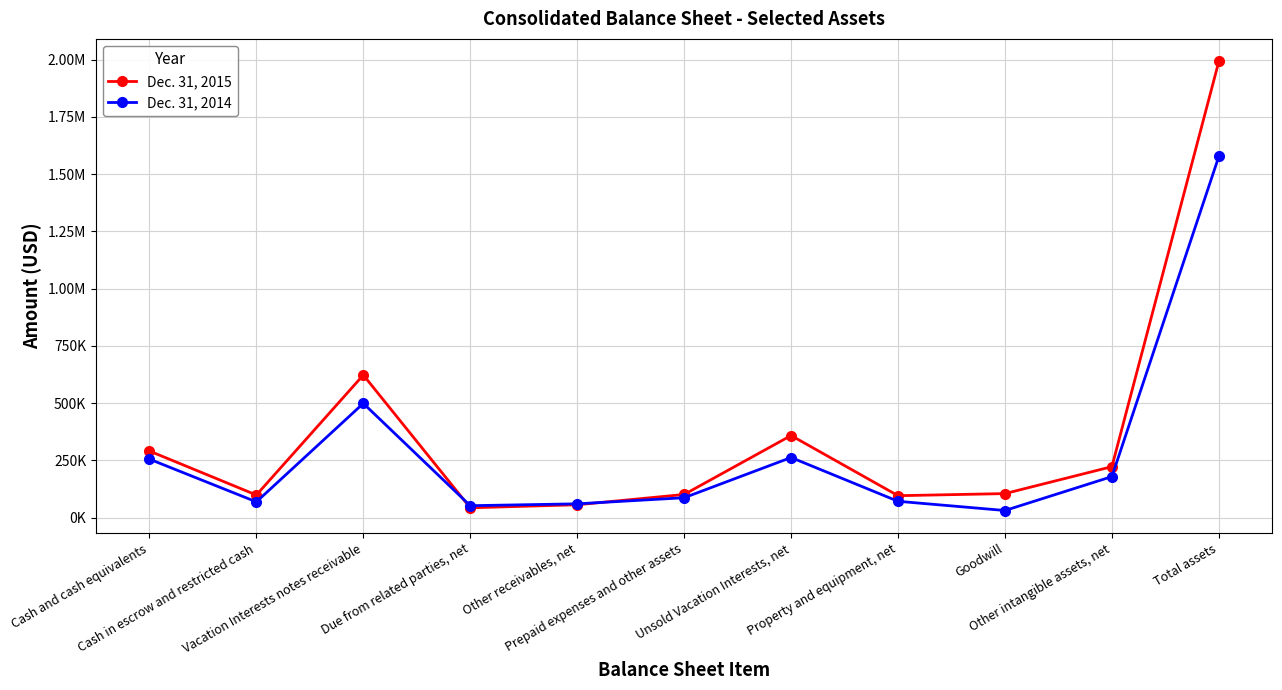

Is the value of Dec. 31, 2014 at Property and equipment, net greater than the value of Dec. 31, 2015 at Other receivables, net?

Yes